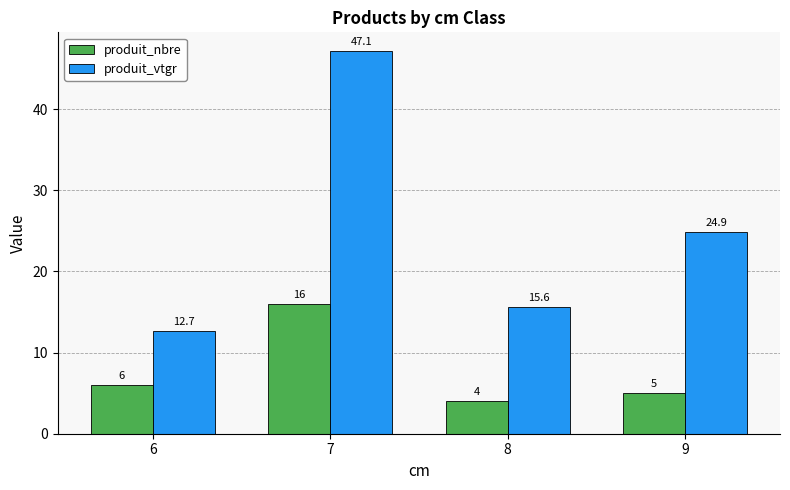

What is the highest value of the produit_vtgr series?

47.1